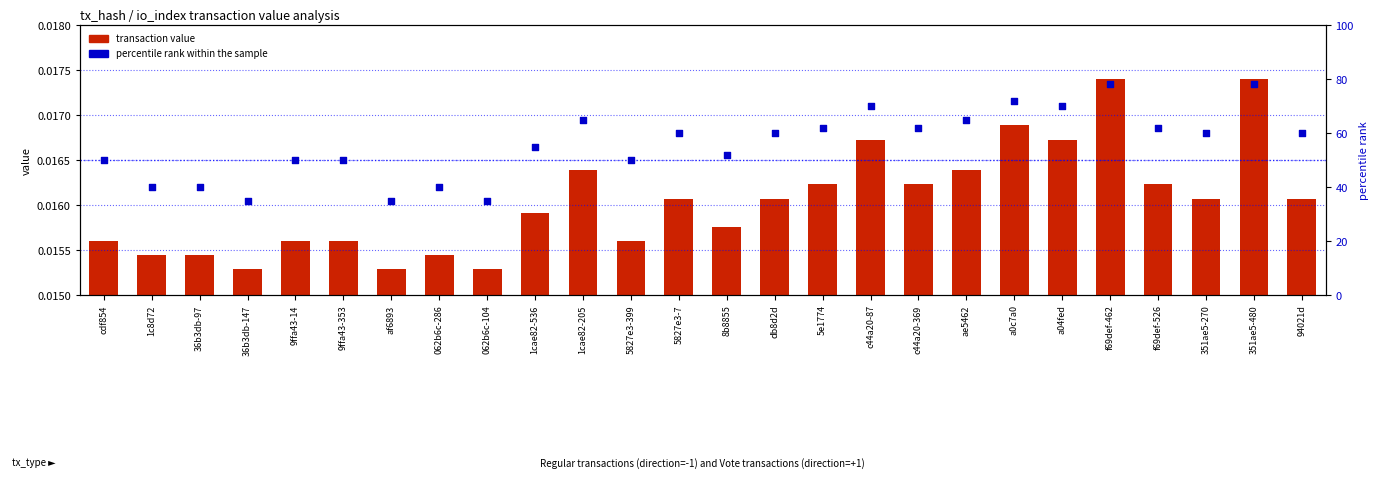

Which series contains the highest Y value?

percentile rank within the sample